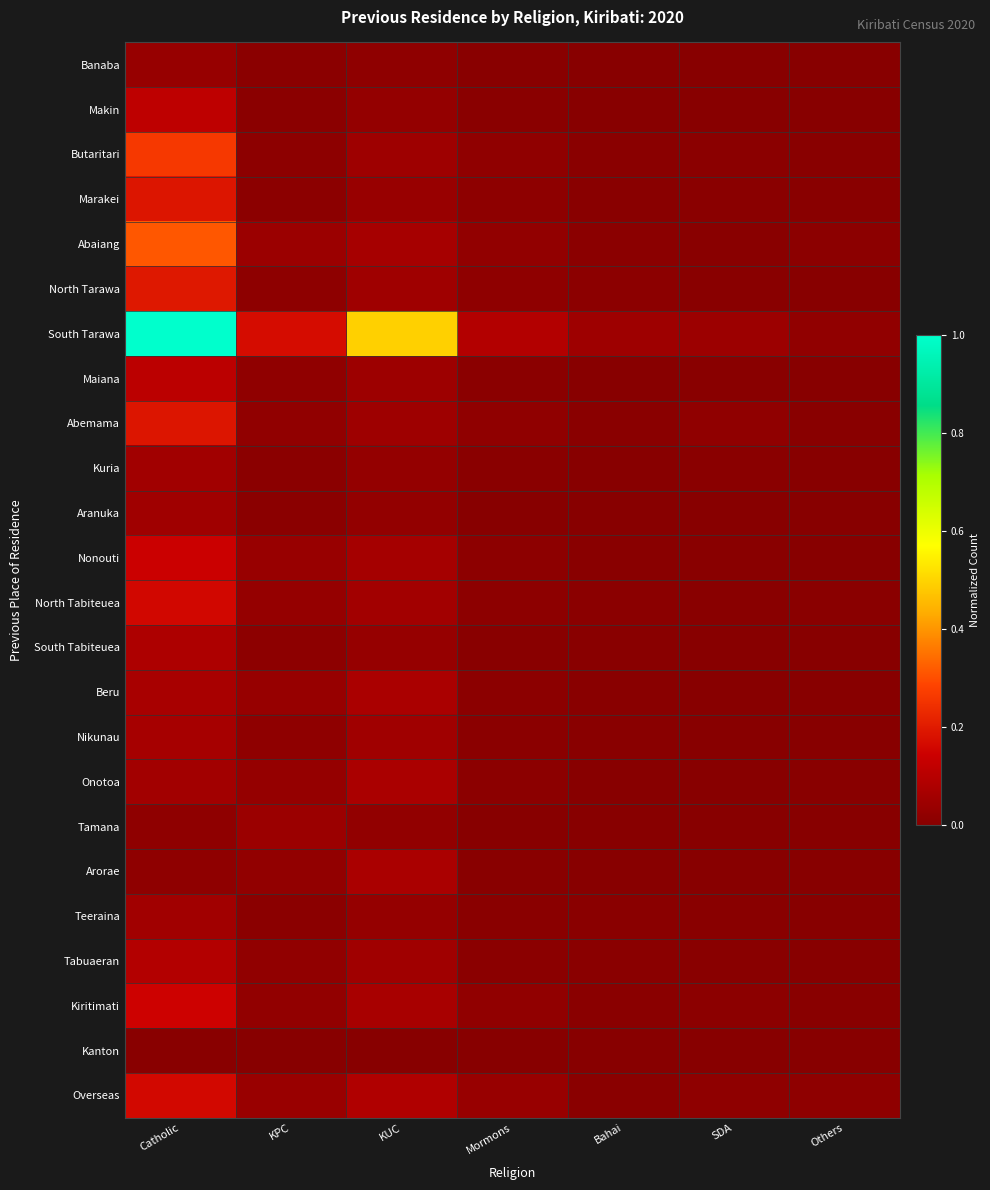

Reading left to right, extract all data points from this chart.

Banaba: Catholic=0.0	KPC=0.0	KUC=0.0	Mormons=0.0	Bahai=0.0	SDA=0.0	Others=0.0
Makin: Catholic=0.1	KPC=0.0	KUC=0.0	Mormons=0.0	Bahai=0.0	SDA=0.0	Others=0.0
Butaritari: Catholic=0.3	KPC=0.0	KUC=0.0	Mormons=0.0	Bahai=0.0	SDA=0.0	Others=0.0
Marakei: Catholic=0.2	KPC=0.0	KUC=0.0	Mormons=0.0	Bahai=0.0	SDA=0.0	Others=0.0
Abaiang: Catholic=0.3	KPC=0.0	KUC=0.1	Mormons=0.0	Bahai=0.0	SDA=0.0	Others=0.0
North Tarawa: Catholic=0.2	KPC=0.0	KUC=0.0	Mormons=0.0	Bahai=0.0	SDA=0.0	Others=0.0
South Tarawa: Catholic=1.0	KPC=0.2	KUC=0.5	Mormons=0.1	Bahai=0.0	SDA=0.0	Others=0.0
Maiana: Catholic=0.1	KPC=0.0	KUC=0.0	Mormons=0.0	Bahai=0.0	SDA=0.0	Others=0.0
Abemama: Catholic=0.2	KPC=0.0	KUC=0.0	Mormons=0.0	Bahai=0.0	SDA=0.0	Others=0.0
Kuria: Catholic=0.1	KPC=0.0	KUC=0.0	Mormons=0.0	Bahai=0.0	SDA=0.0	Others=0.0
Aranuka: Catholic=0.1	KPC=0.0	KUC=0.0	Mormons=0.0	Bahai=0.0	SDA=0.0	Others=0.0
Nonouti: Catholic=0.1	KPC=0.0	KUC=0.1	Mormons=0.0	Bahai=0.0	SDA=0.0	Others=0.0
North Tabiteuea: Catholic=0.2	KPC=0.0	KUC=0.1	Mormons=0.0	Bahai=0.0	SDA=0.0	Others=0.0
South Tabiteuea: Catholic=0.1	KPC=0.0	KUC=0.0	Mormons=0.0	Bahai=0.0	SDA=0.0	Others=0.0
Beru: Catholic=0.1	KPC=0.0	KUC=0.1	Mormons=0.0	Bahai=0.0	SDA=0.0	Others=0.0
Nikunau: Catholic=0.1	KPC=0.0	KUC=0.1	Mormons=0.0	Bahai=0.0	SDA=0.0	Others=0.0
Onotoa: Catholic=0.1	KPC=0.0	KUC=0.1	Mormons=0.0	Bahai=0.0	SDA=0.0	Others=0.0
Tamana: Catholic=0.0	KPC=0.0	KUC=0.0	Mormons=0.0	Bahai=0.0	SDA=0.0	Others=0.0
Arorae: Catholic=0.0	KPC=0.0	KUC=0.1	Mormons=0.0	Bahai=0.0	SDA=0.0	Others=0.0
Teeraina: Catholic=0.1	KPC=0.0	KUC=0.0	Mormons=0.0	Bahai=0.0	SDA=0.0	Others=0.0
Tabuaeran: Catholic=0.1	KPC=0.0	KUC=0.1	Mormons=0.0	Bahai=0.0	SDA=0.0	Others=0.0
Kiritimati: Catholic=0.1	KPC=0.0	KUC=0.1	Mormons=0.0	Bahai=0.0	SDA=0.0	Others=0.0
Kanton: Catholic=0.0	KPC=0.0	KUC=0.0	Mormons=0.0	Bahai=0.0	SDA=0.0	Others=0.0
Overseas: Catholic=0.2	KPC=0.0	KUC=0.1	Mormons=0.0	Bahai=0.0	SDA=0.0	Others=0.0